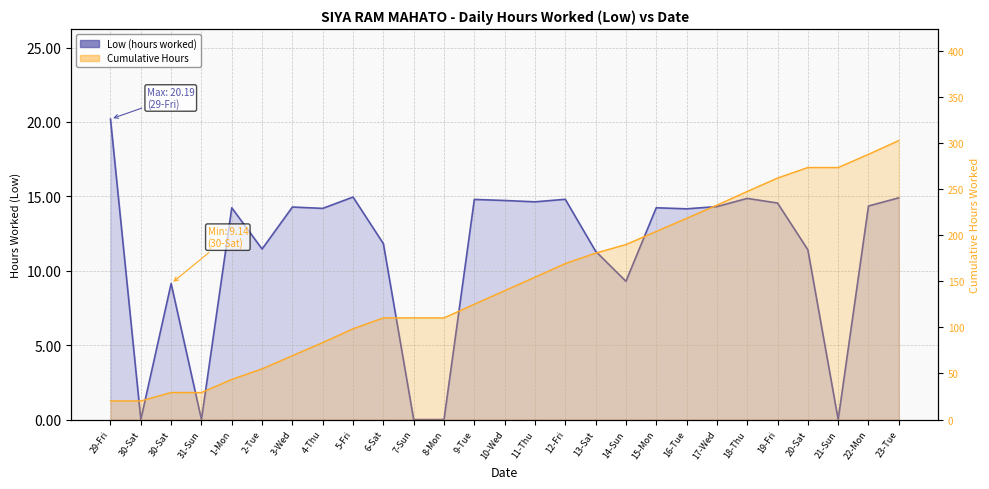

What is the label of the 8th point from the left?

4-Thu